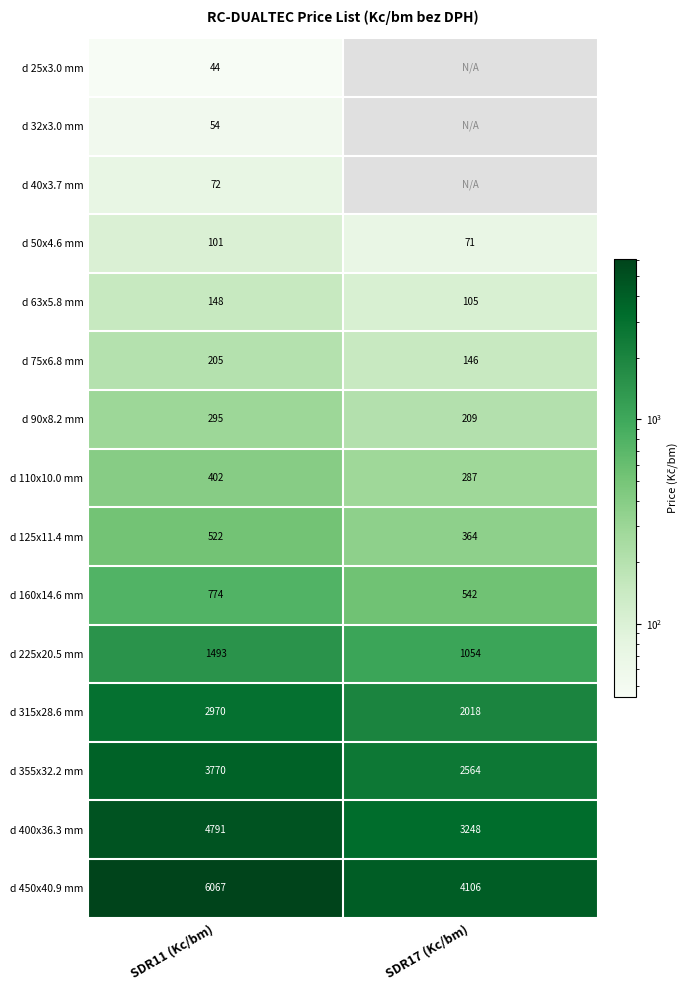

True or false: d 125x11.4 mm has a value of 857 at SDR11 (Kc/bm).

False